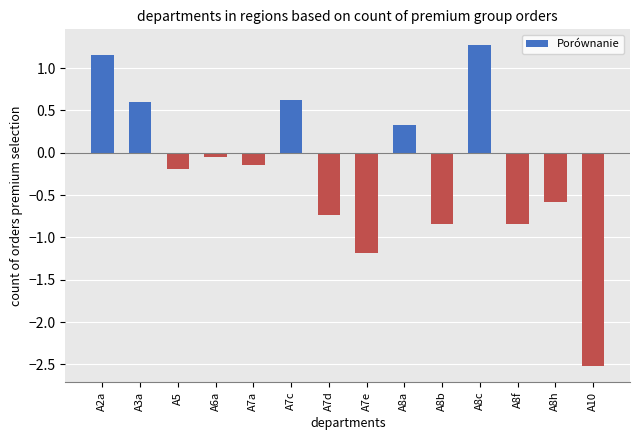

Between A7e and A8h, which is larger?

A8h